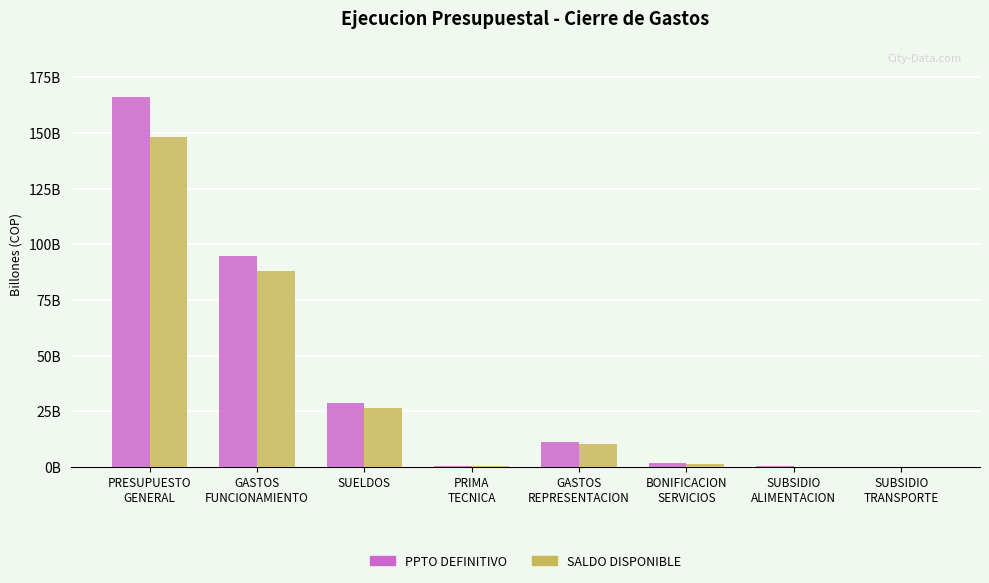

What are all the series names shown in the legend?

PPTO DEFINITIVO, SALDO DISPONIBLE